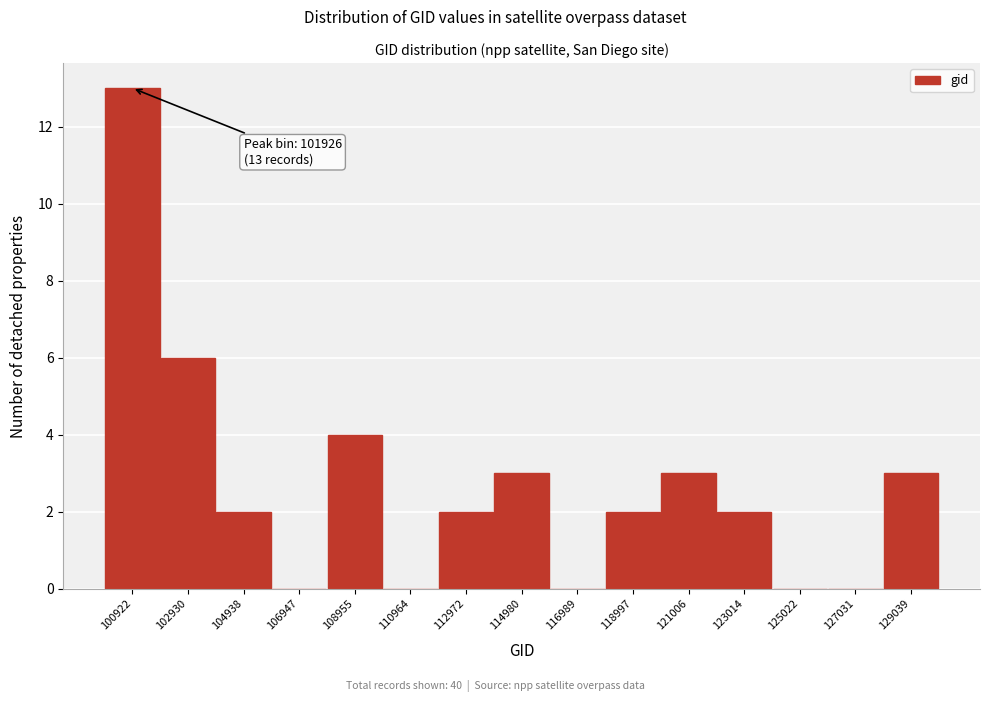

Reading left to right, transcribe all the data shown in this chart.

100922=13	102930=6	104938=2	106947=0	108955=4	110964=0	112972=2	114980=3	116989=0	118997=2	121006=3	123014=2	125022=0	127031=0	129039=3